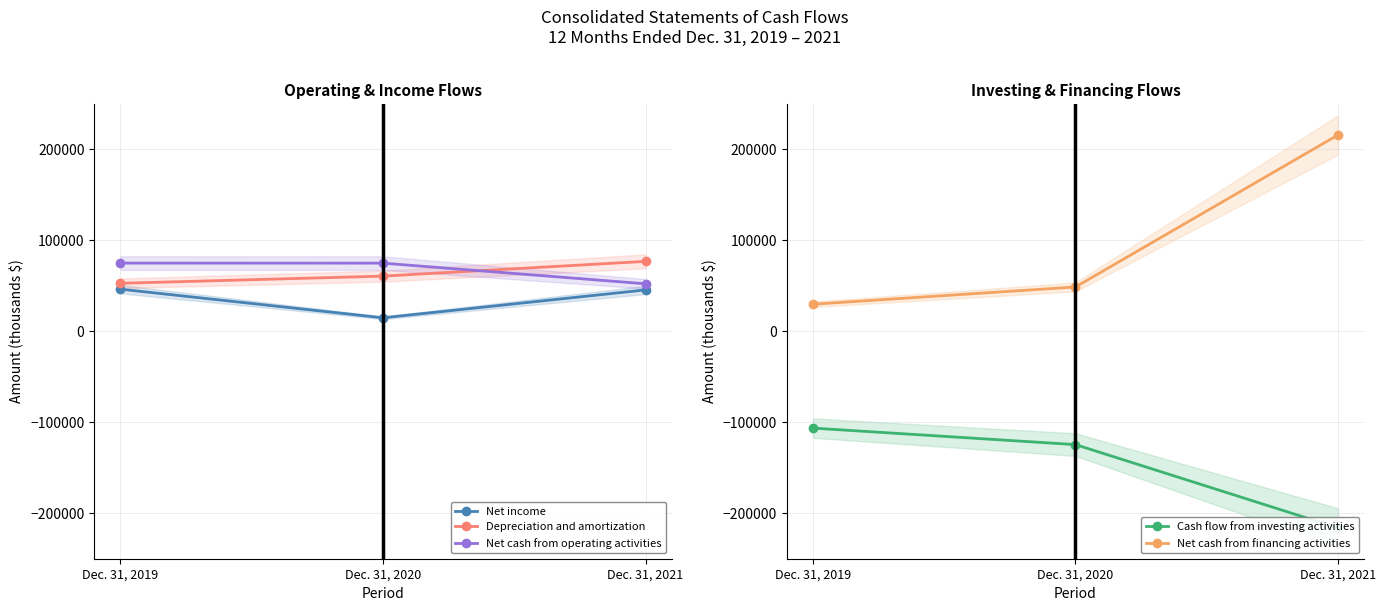

How many series are shown in this chart?

5